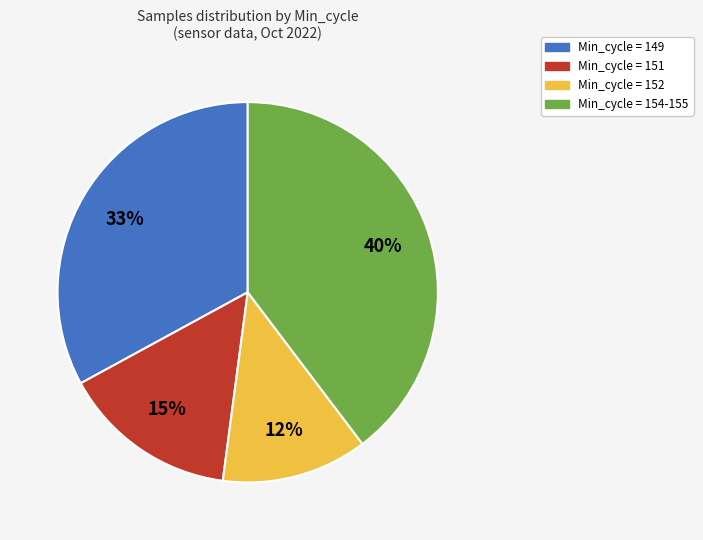

To the nearest percent, what is the average slice percentage?

25%